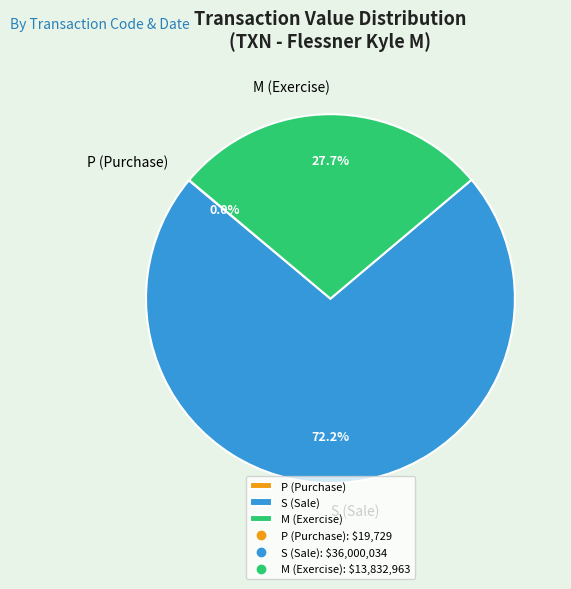

What is the ratio of the value at M (Exercise) to the value at S (Sale)?

0.4